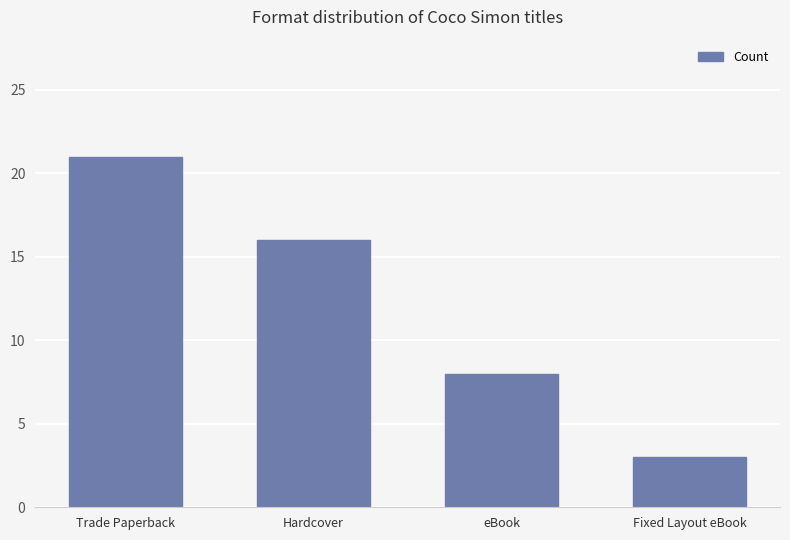

The chart shows a value of 21 at Trade Paperback. True or false?

True